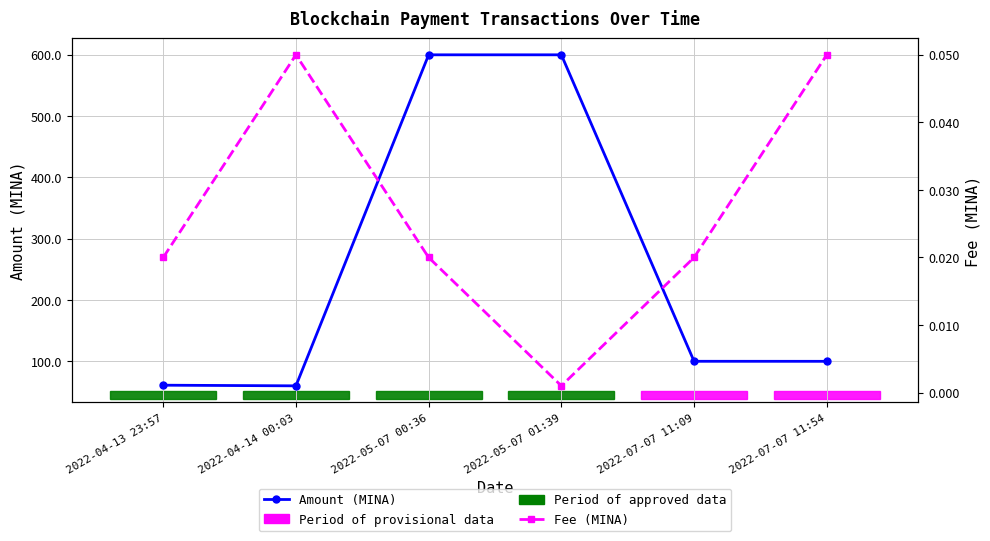

Read the Amount (MINA) value at 2022-07-07 11:54.

100.0